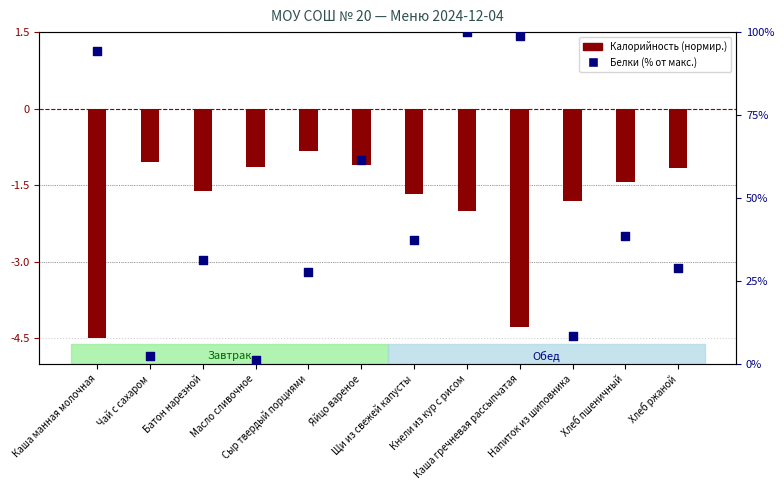

What are all the series names shown in the legend?

Калорийность, Белки